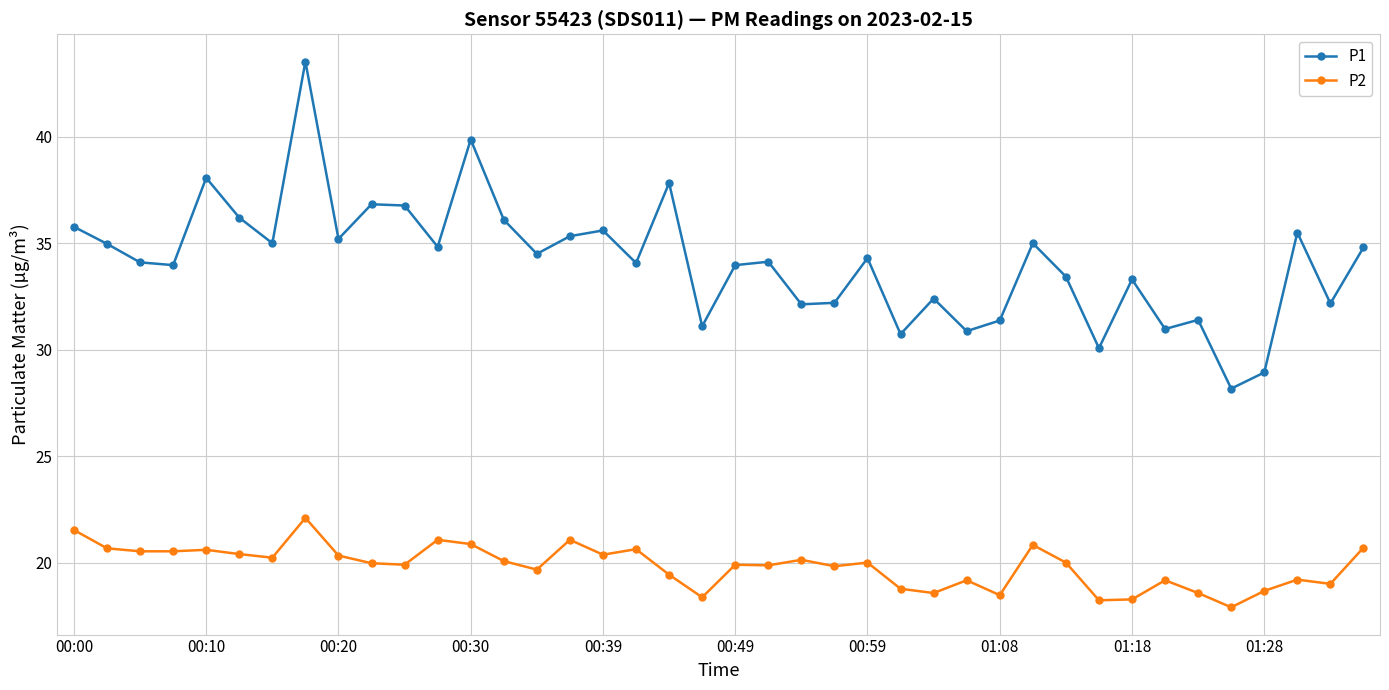

What is the value of the P1 point at the 20th from the left?

31.1